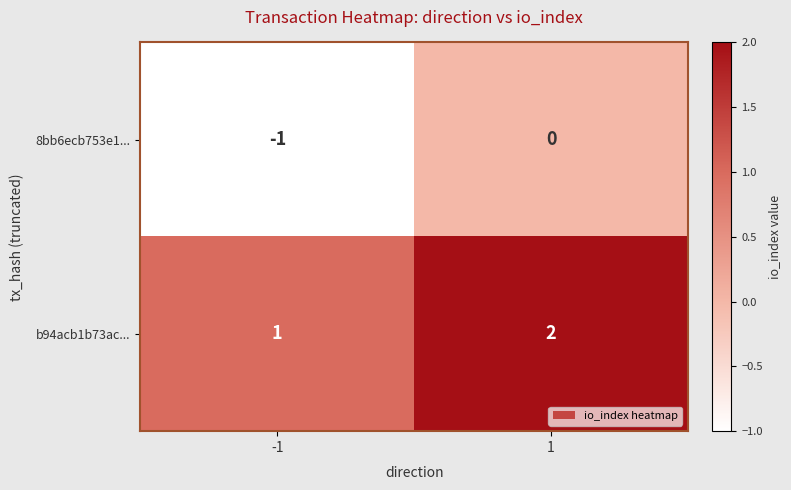

List the labels in order of b94acb1b73ac... value, smallest first.

-1, 1